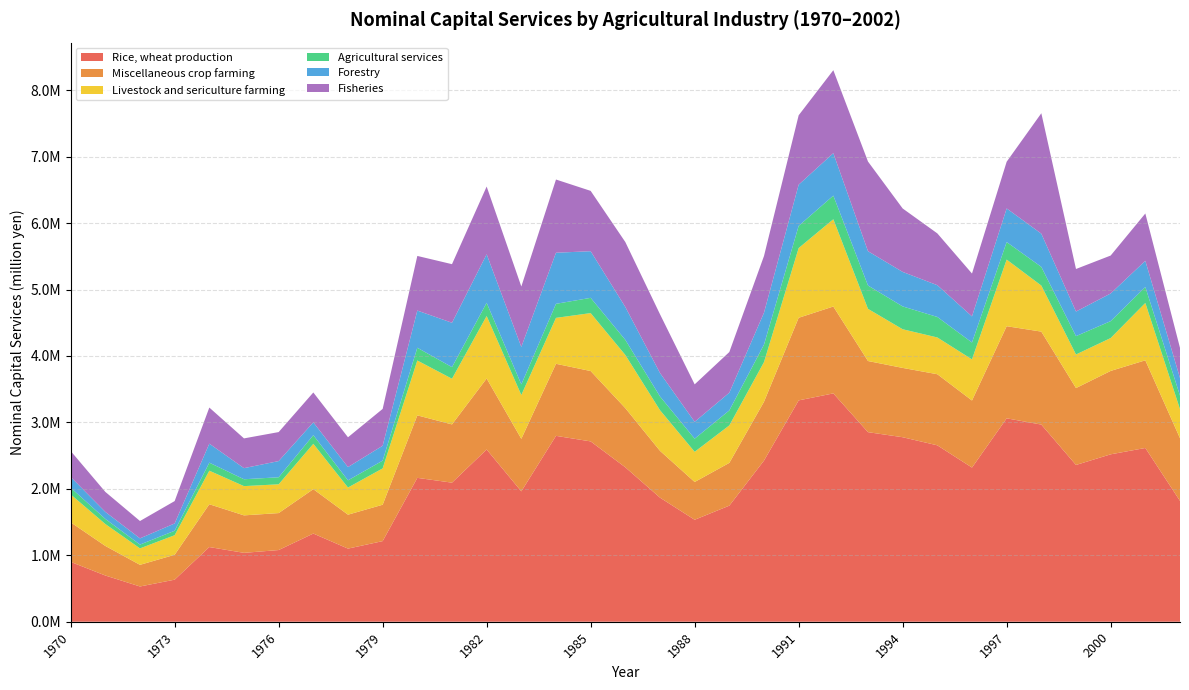

Reading right to left, list all the values displayed in this chart.

Rice, wheat production: 1818729	2615407	2519759	2359675	2967508	3061572	2320466	2655366	2777163	2853419	3436919	3331609	2425673	1747313	1534854	1867855	2324537	2714326	2797903	1962483	2592560	2093183	2165603	1213483	1100630	1327214	1079039	1036836	1124152	633021	530589	695848	901086
Miscellaneous crop farming: 943441	1319534	1255468	1157782	1399345	1386690	1009440	1070149	1043356	1070895	1307799	1243610	885425	643790	568708	704686	890434	1059201	1084596	790709	1068702	876923	940717	547608	510775	668279	556311	564144	644505	374638	325802	445159	595689
Livestock and sericulture farming: 437235	863276	494873	505233	693045	1002963	619090	553435	581878	785139	1313485	1049257	596946	564035	454003	611923	799977	872079	691212	659521	940145	687631	825823	546871	408671	682332	433159	440190	504613	294572	247627	329733	419909
Agricultural services: 203531	240041	254487	276236	281157	263441	253971	308549	343873	351378	355598	333915	263238	225784	197719	207048	227812	229610	211391	159547	199034	174543	191898	116718	108145	130428	105914	103398	120977	67094	57181	76813	100366
Forestry: 265625	394457	416472	370151	500194	506311	393356	478135	519357	516406	639361	620011	480422	266767	253823	352598	494839	701989	769250	564244	730427	667800	559666	224235	199681	192982	243771	167134	286076	110059	93497	105795	162653
Fisheries: 453626	712153	570782	640432	1812657	702934	644601	779702	954683	1349444	1248595	1044411	853345	611953	563711	884381	977398	908138	1101831	909452	1019713	881855	822322	554489	448536	449603	436422	447919	543382	336641	261356	301207	390563